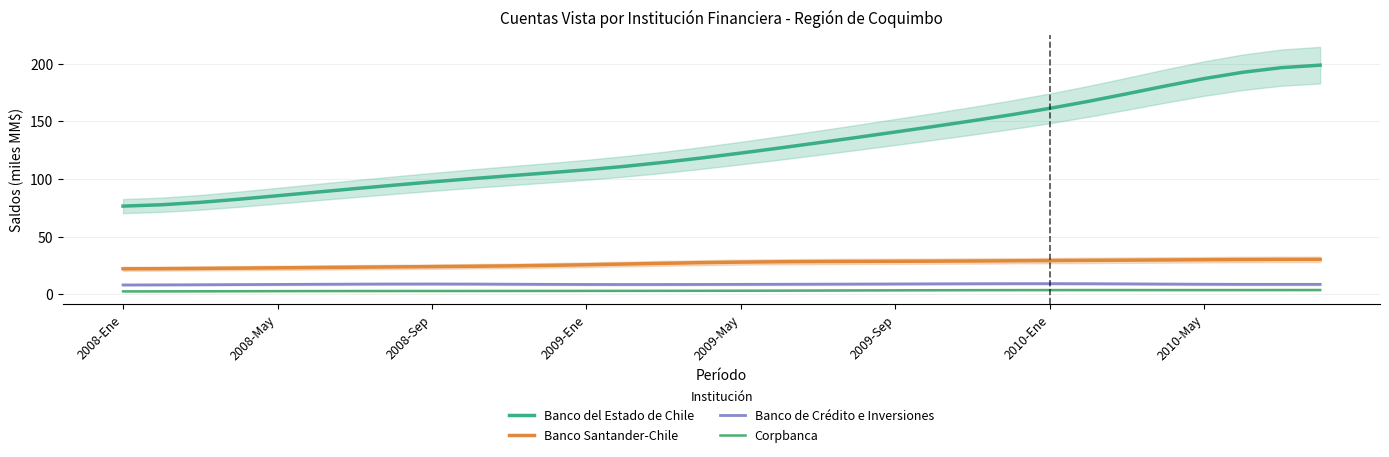

List the series in order of their peak value, highest first.

Banco del Estado de Chile, Banco Santander-Chile, Banco de Crédito e Inversiones, Corpbanca